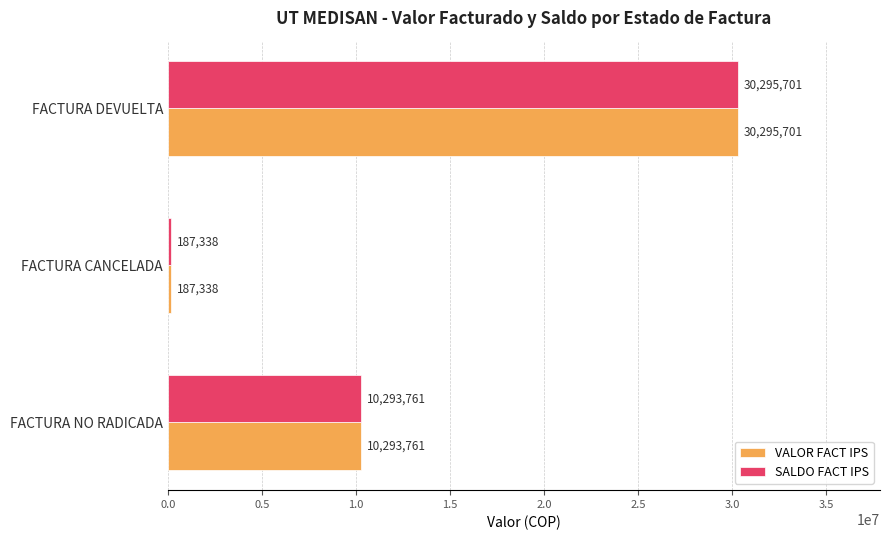

At which category is the sum across all series the highest?

FACTURA DEVUELTA